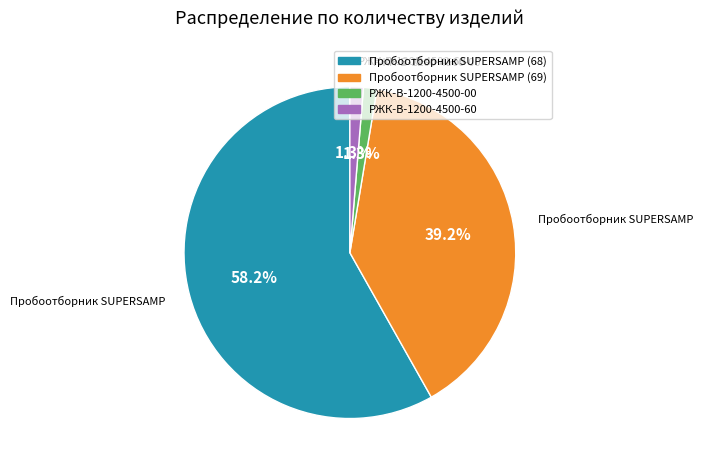

To the nearest percent, what is the average slice percentage?

25%